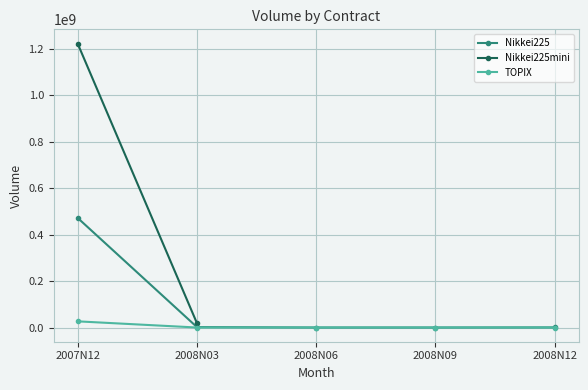

What is the sum of all Nikkei225 values?

474651750